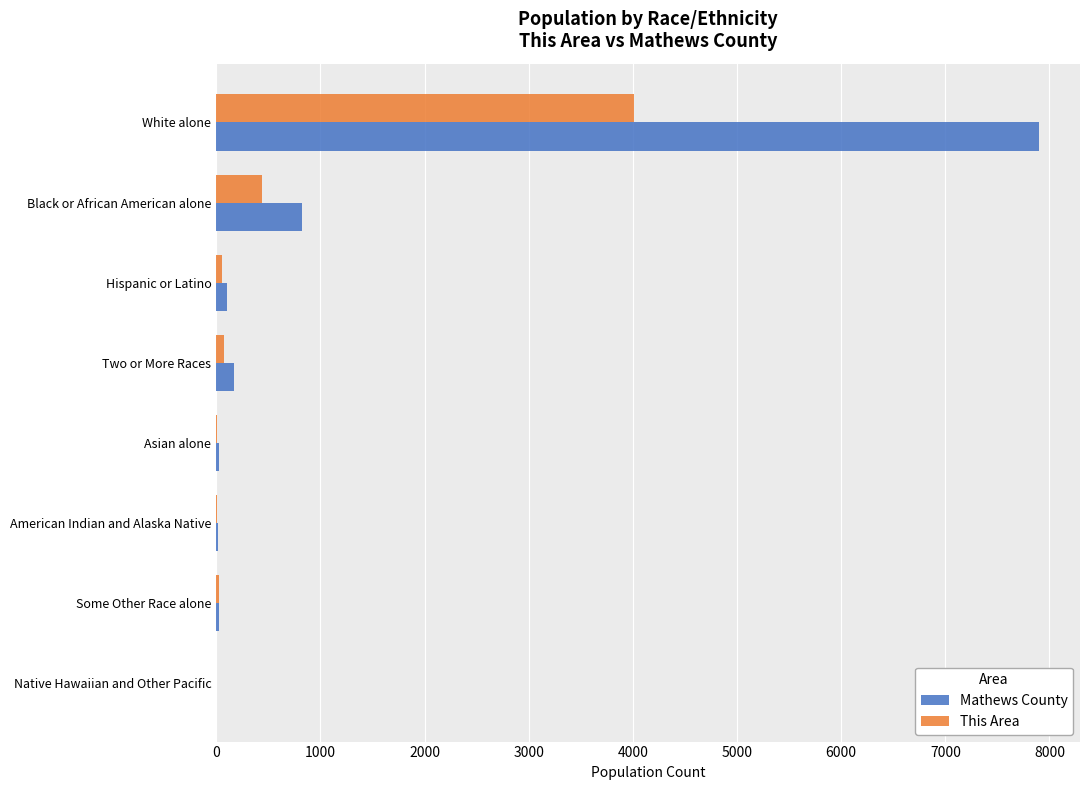

How many series are shown in this chart?

2